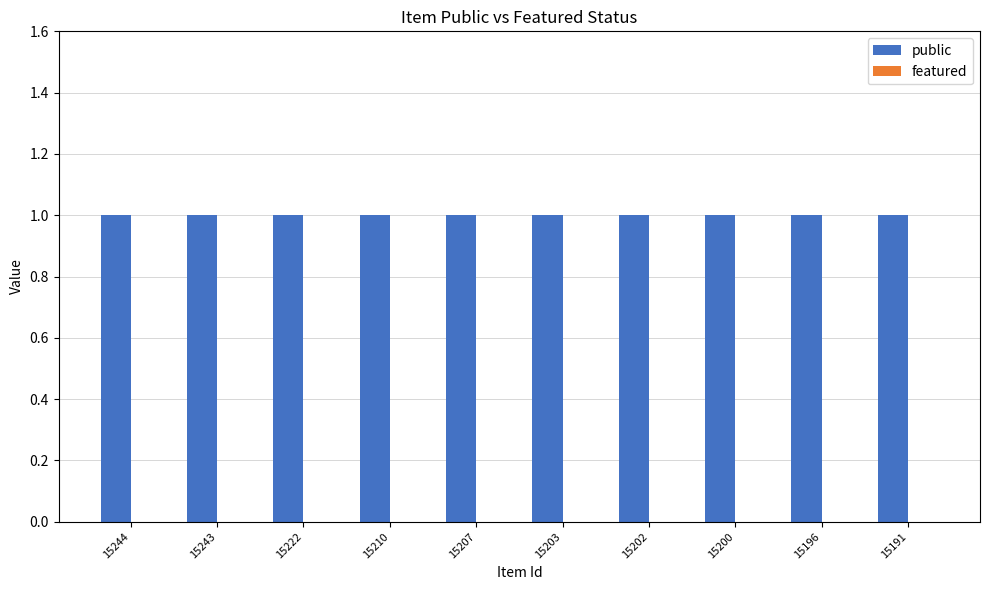

What is the spread (max minus min) of values at 15196?

1